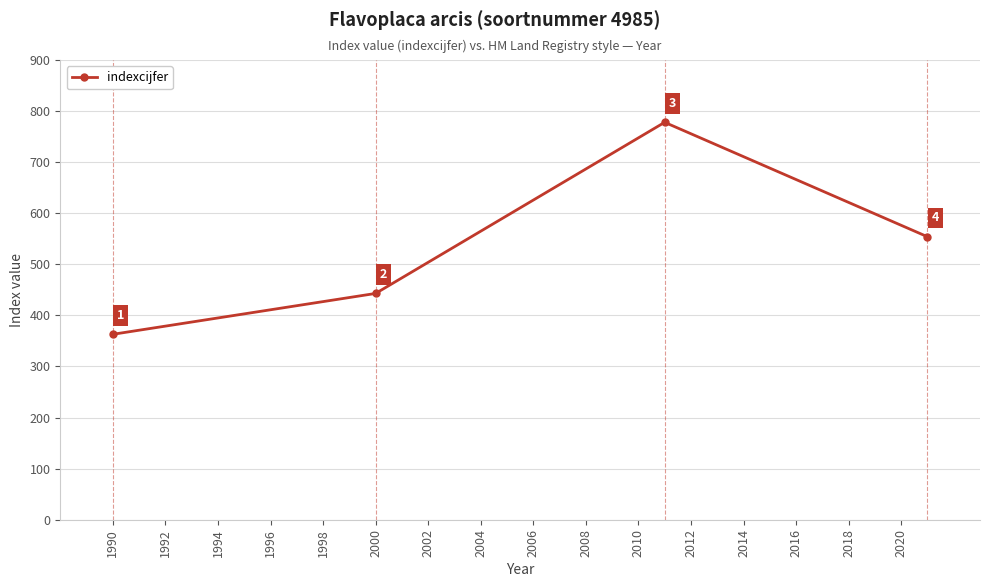

What is the sum of all values?

2138